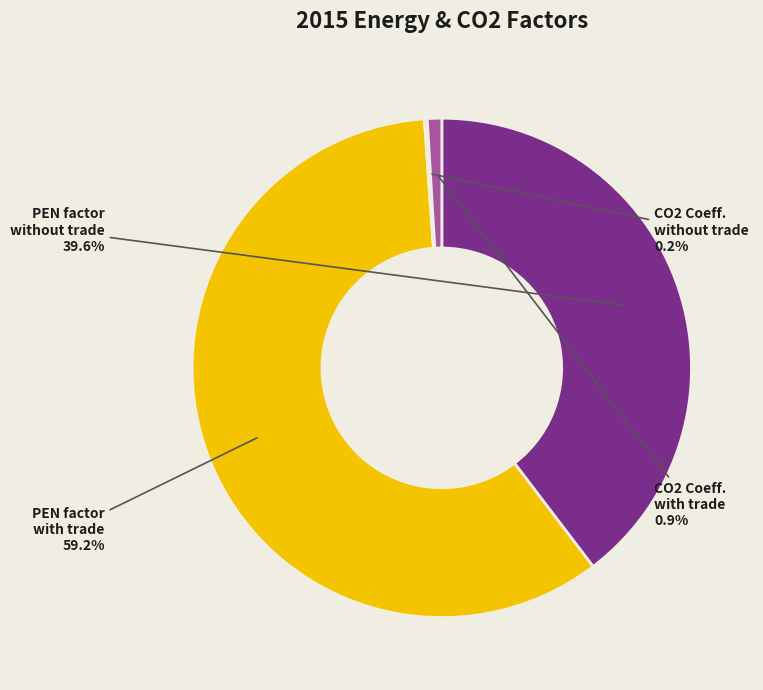

Is there any slice that represents more than half of the pie?

Yes